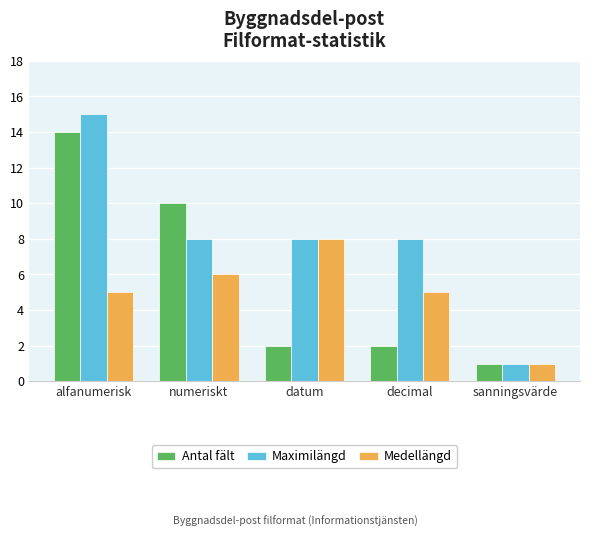

What are all the series names shown in the legend?

Antal fält, Maximilängd, Medellängd